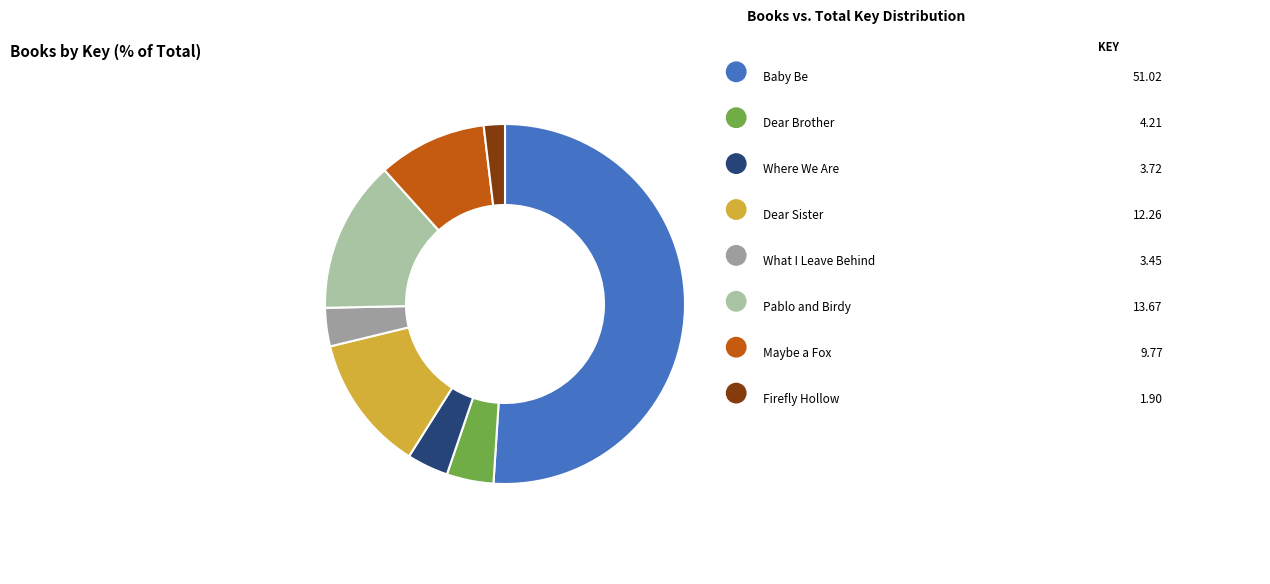

Which slice represents more than half of the pie?

Baby Be